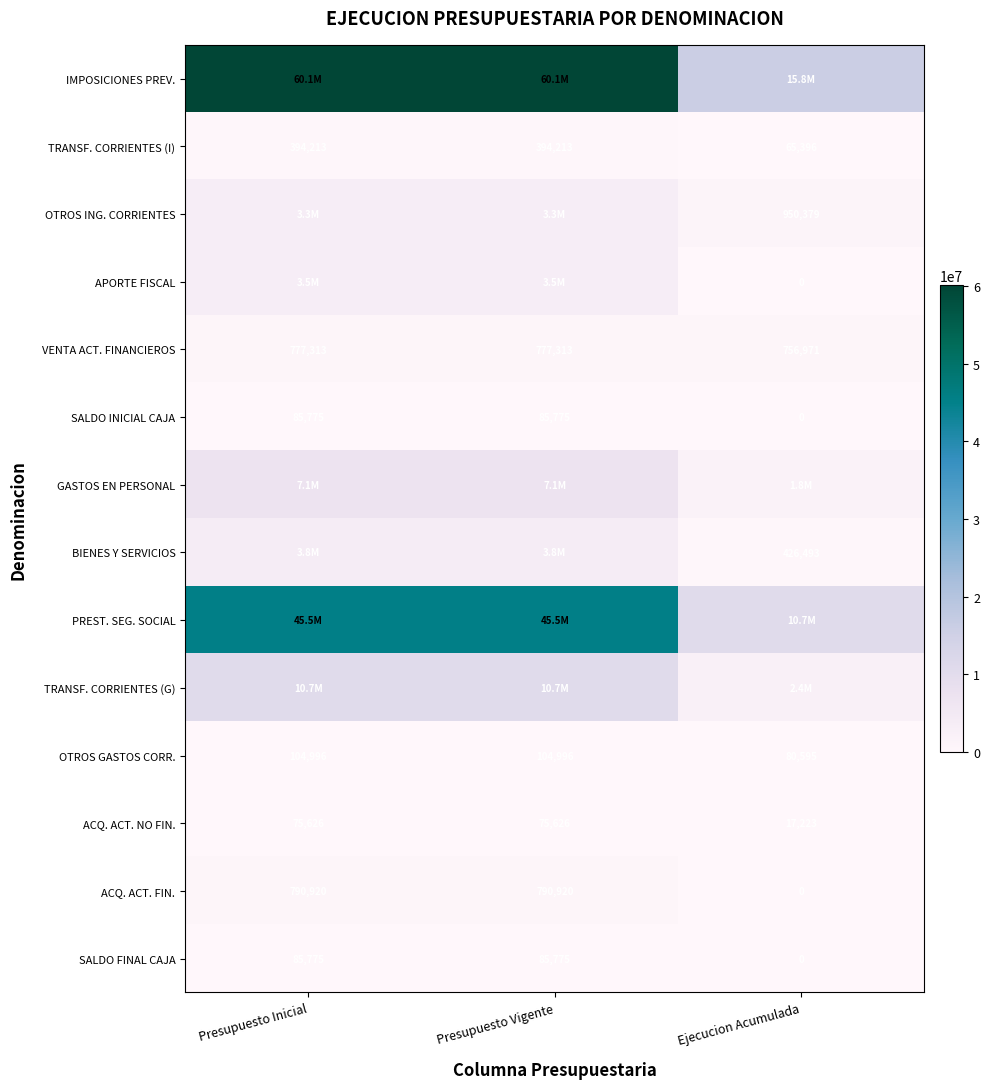

At which category does the chart reach its minimum across all series?

Ejecucion Acumulada